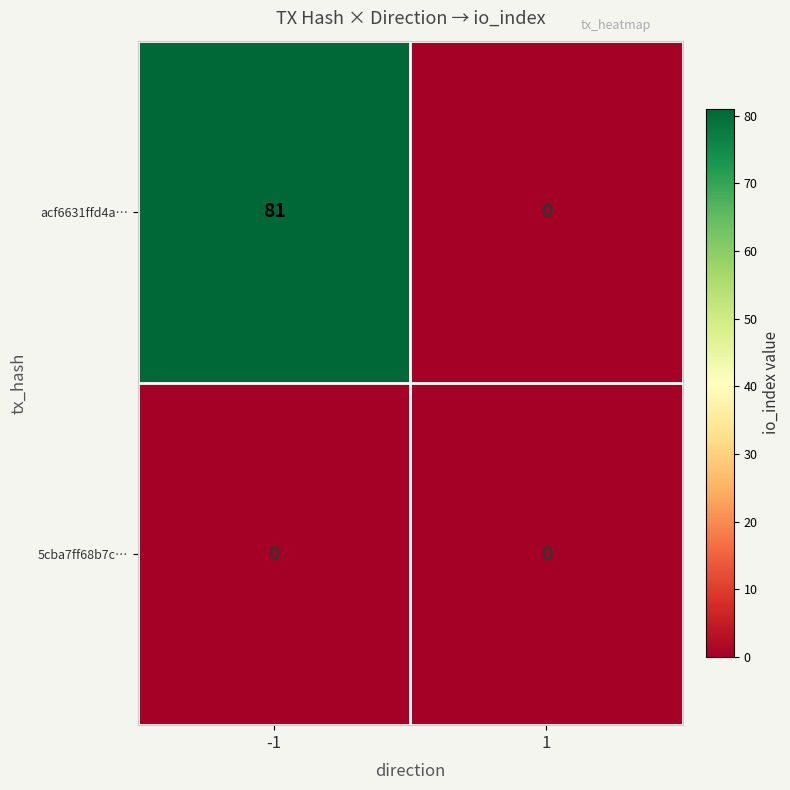

What is the total value across all series at -1?

81